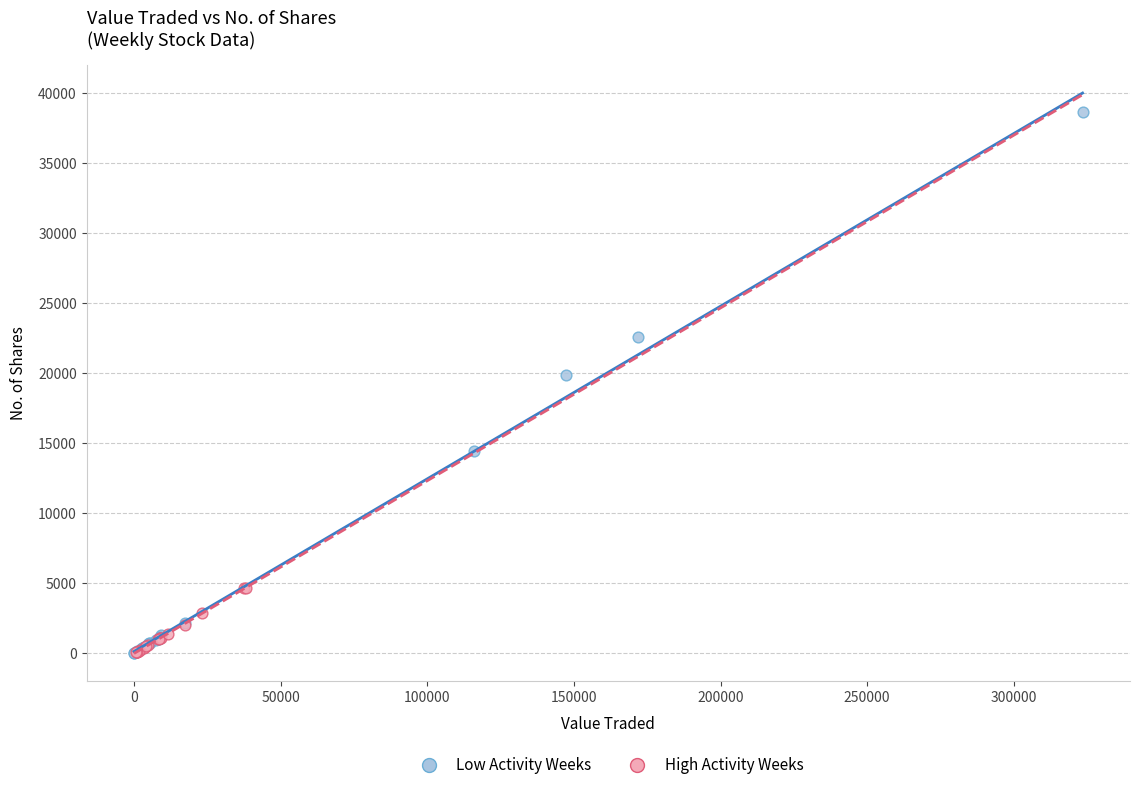

Which series contains the highest Y value?

Low Activity Weeks